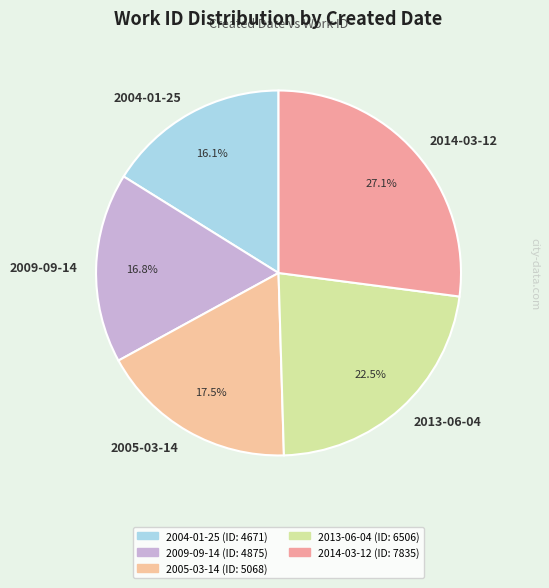

How many slices are in this pie chart?

5